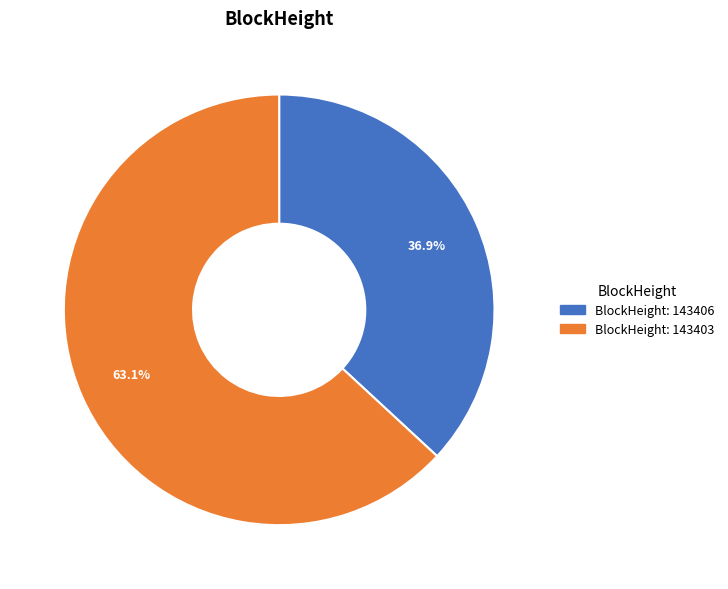

To the nearest percent, what is the average slice percentage?

50%